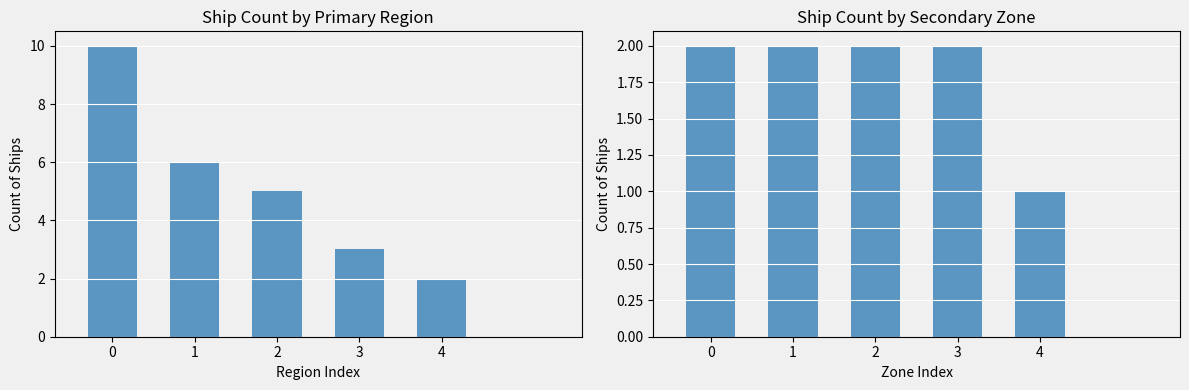

List the series in order of their overall mean, lowest first.

Count of Ships (Right), Count of Ships (Left)